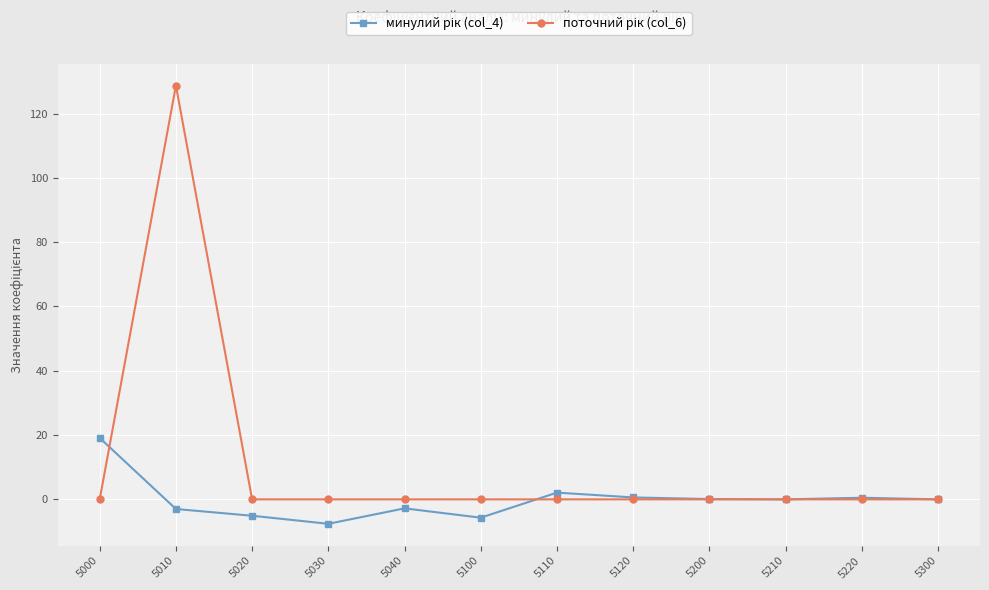

What is the smallest value displayed?

-7.6